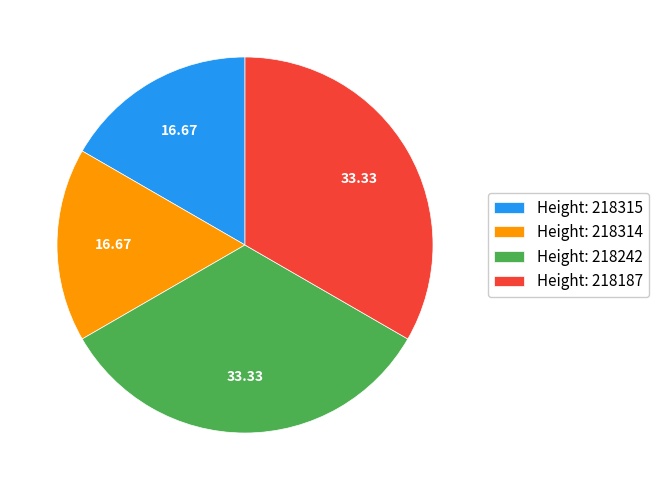

Combined, do Height: 218314 and Height: 218315 account for over 50%?

No